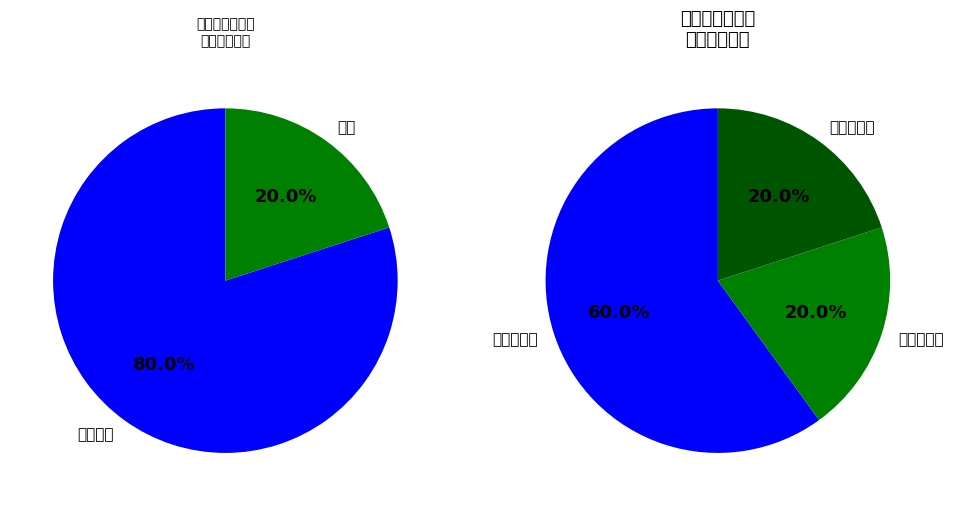

Does 区教育局 represent more than half of the total?

No